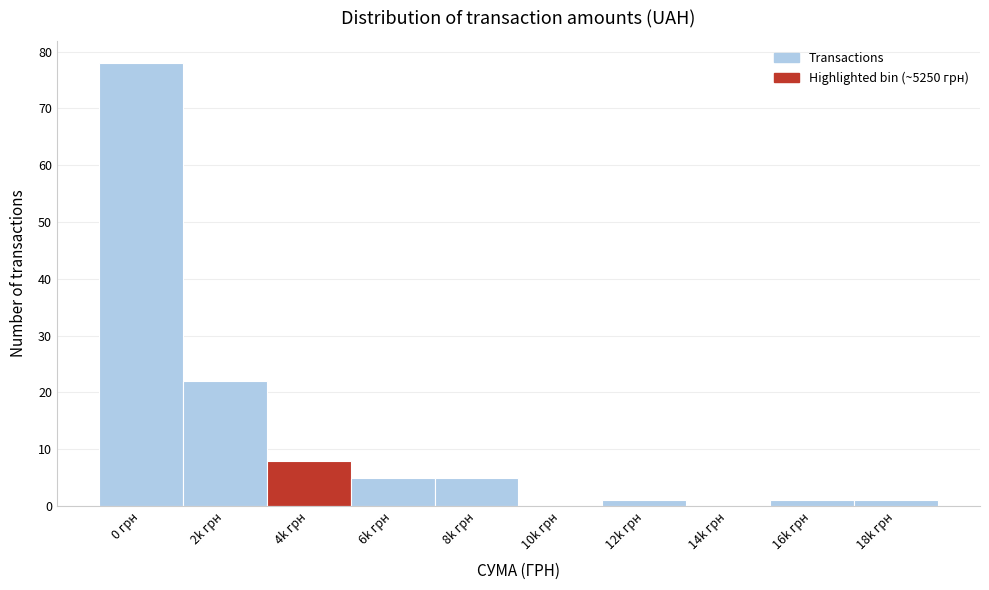

Reading right to left, extract all data points from this chart.

18k грн=1	16k грн=1	14k грн=0	12k грн=1	10k грн=0	8k грн=5	6k грн=5	4k грн=8	2k грн=22	0 грн=78